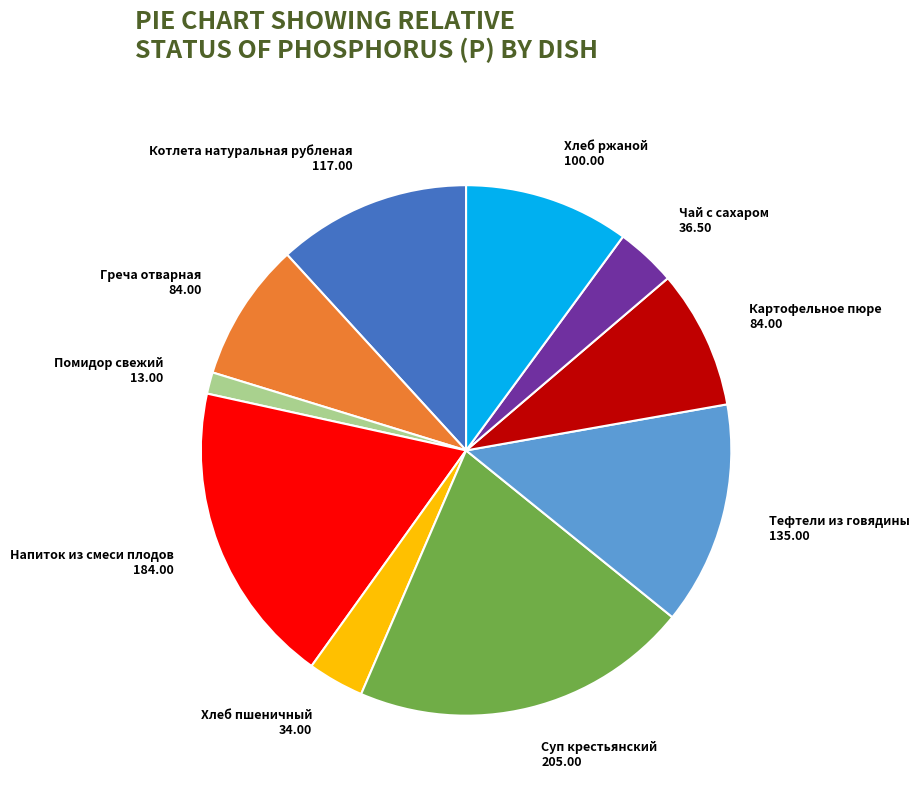

Do Напиток из смеси плодов and Помидор свежий together represent more than half of the pie?

No